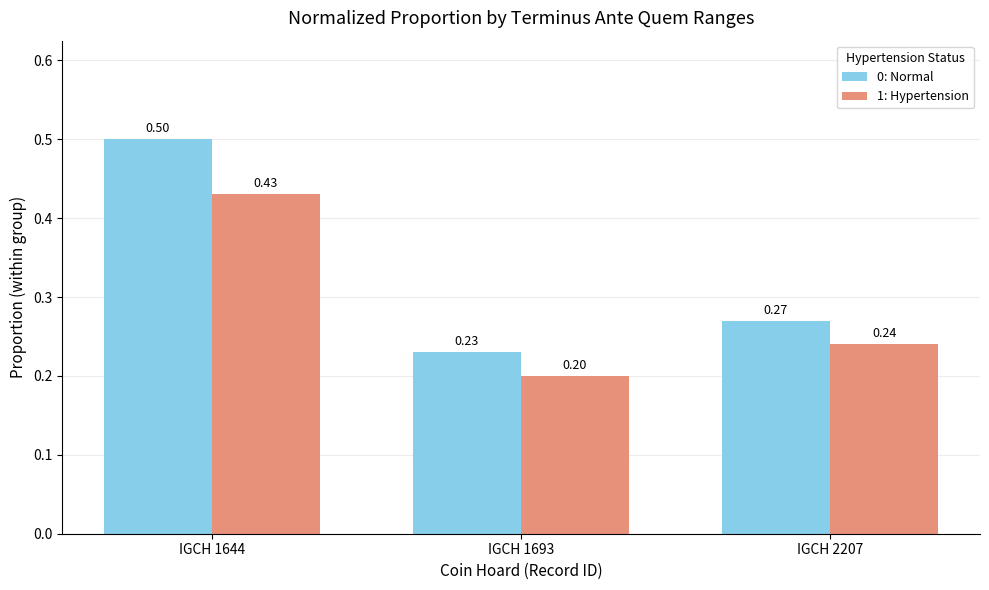

Which series has the largest range (max minus min)?

0: Normal